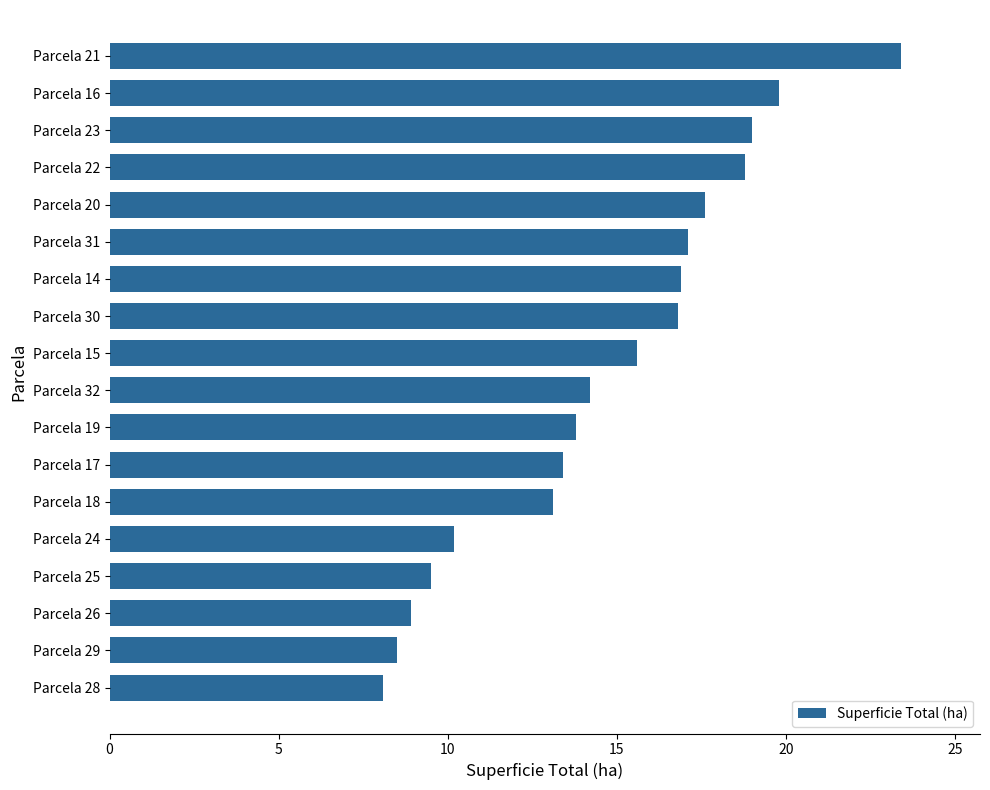

Count the number of data series in this chart.

1